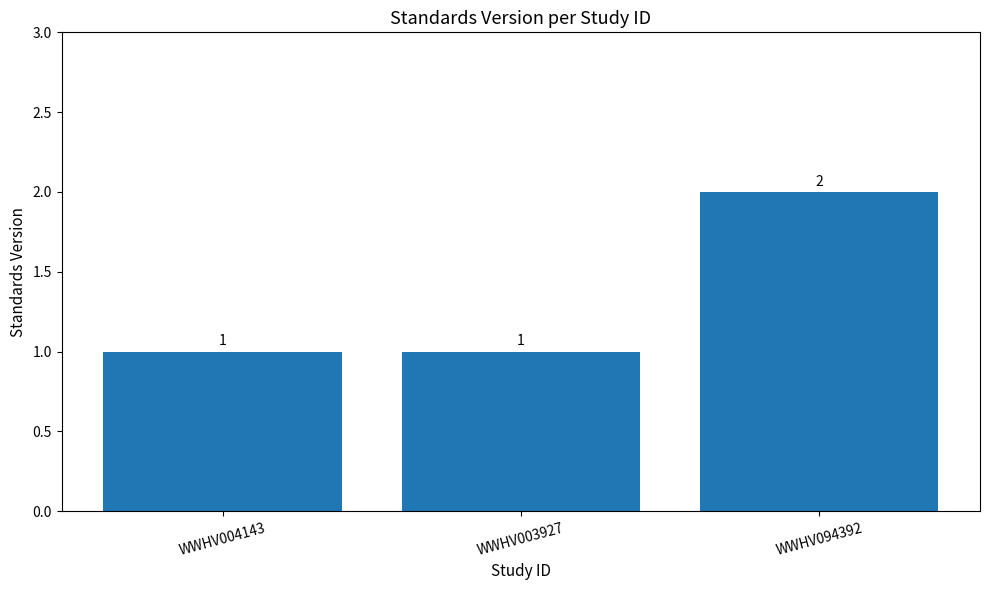

Which label corresponds to the largest value in the chart?

WWHV094392